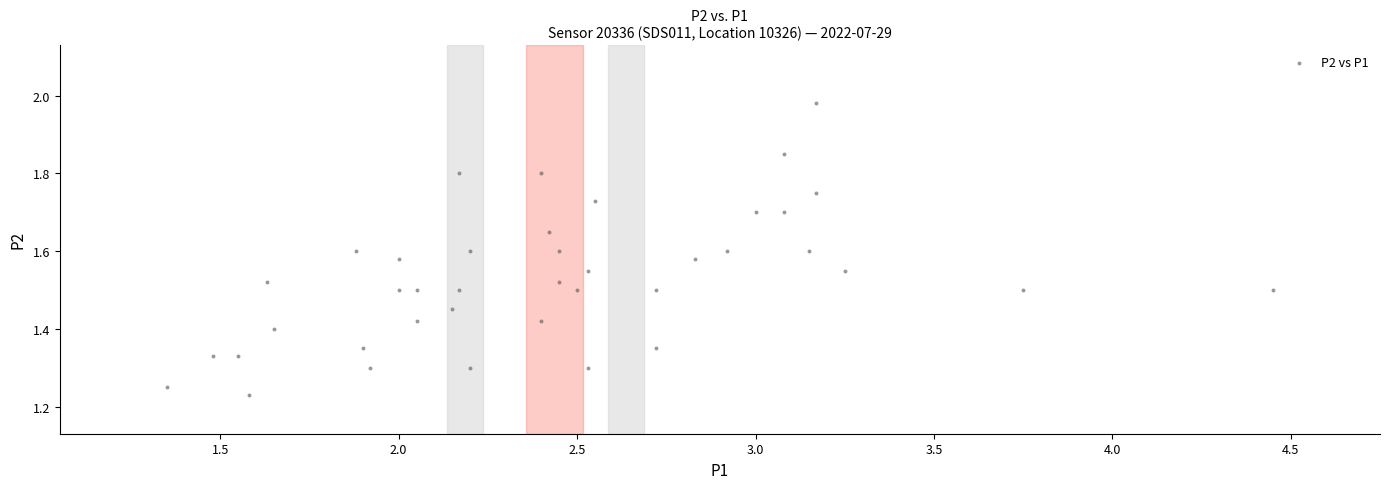

What is the range of X values (max minus min)?

3.1